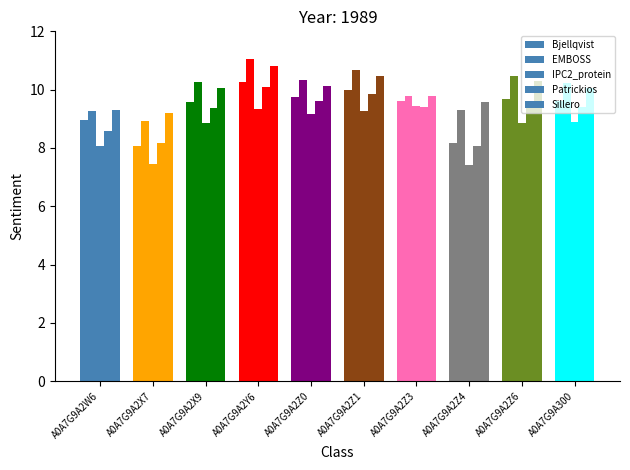

How many data points in EMBOSS are less than 10?

4